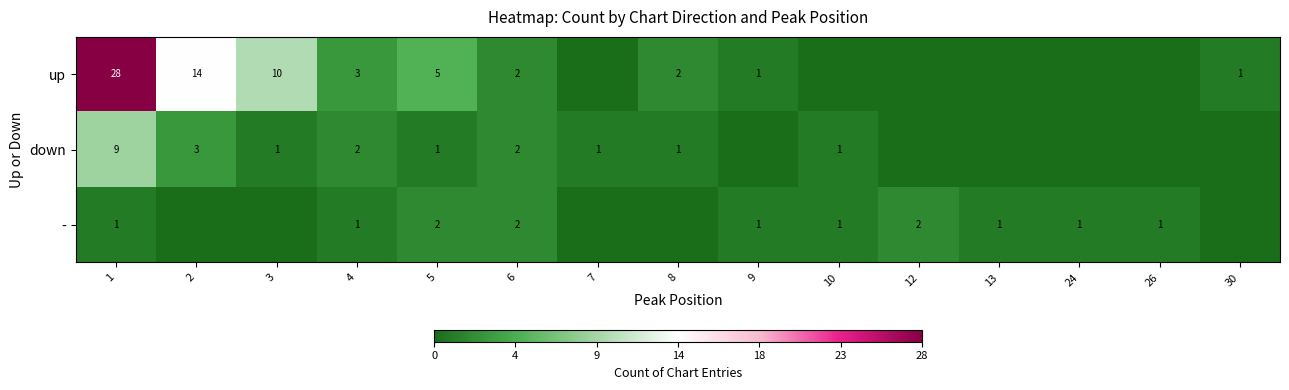

Is the value of - at 26 greater than the value of down at 4?

No